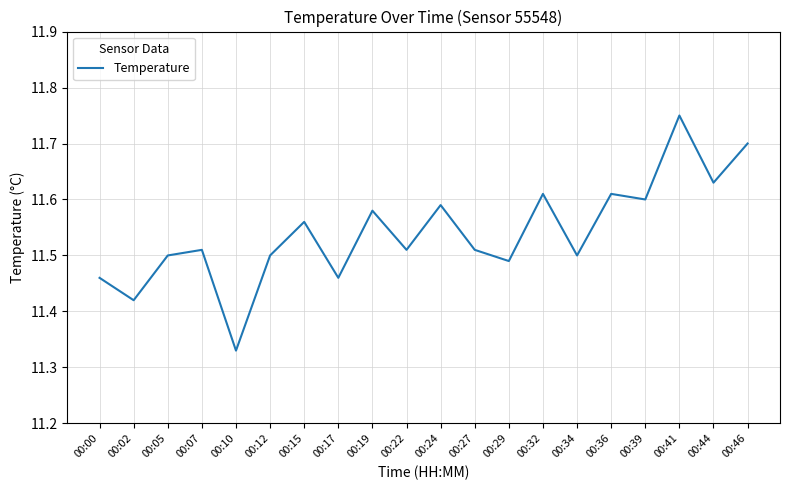

Is it true that the value at 00:05 is 3.3?

False